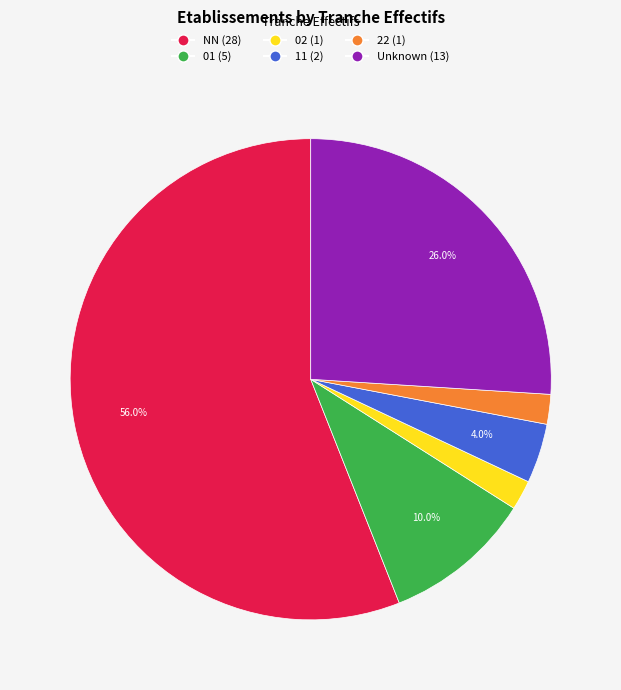

How many segments does this pie chart have?

6